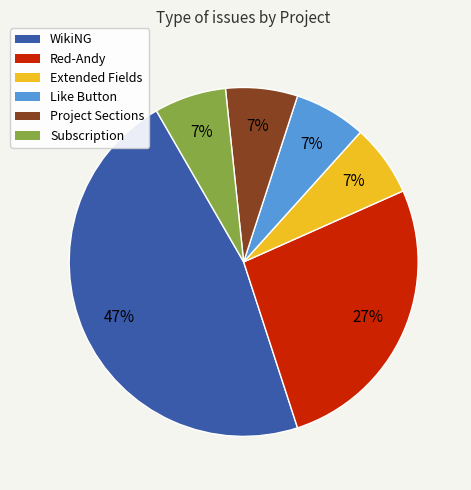

Is Subscription the majority of the pie?

No